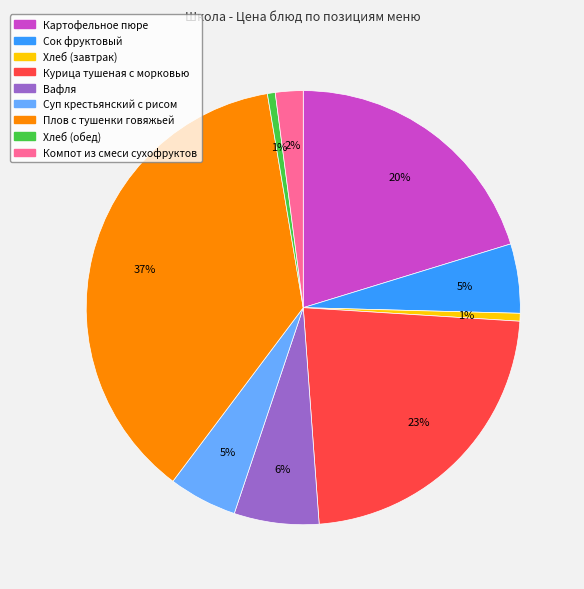

To the nearest percent, what is the difference between the Хлеб (завтрак) and Курица тушеная с морковью slice percentages?

22%